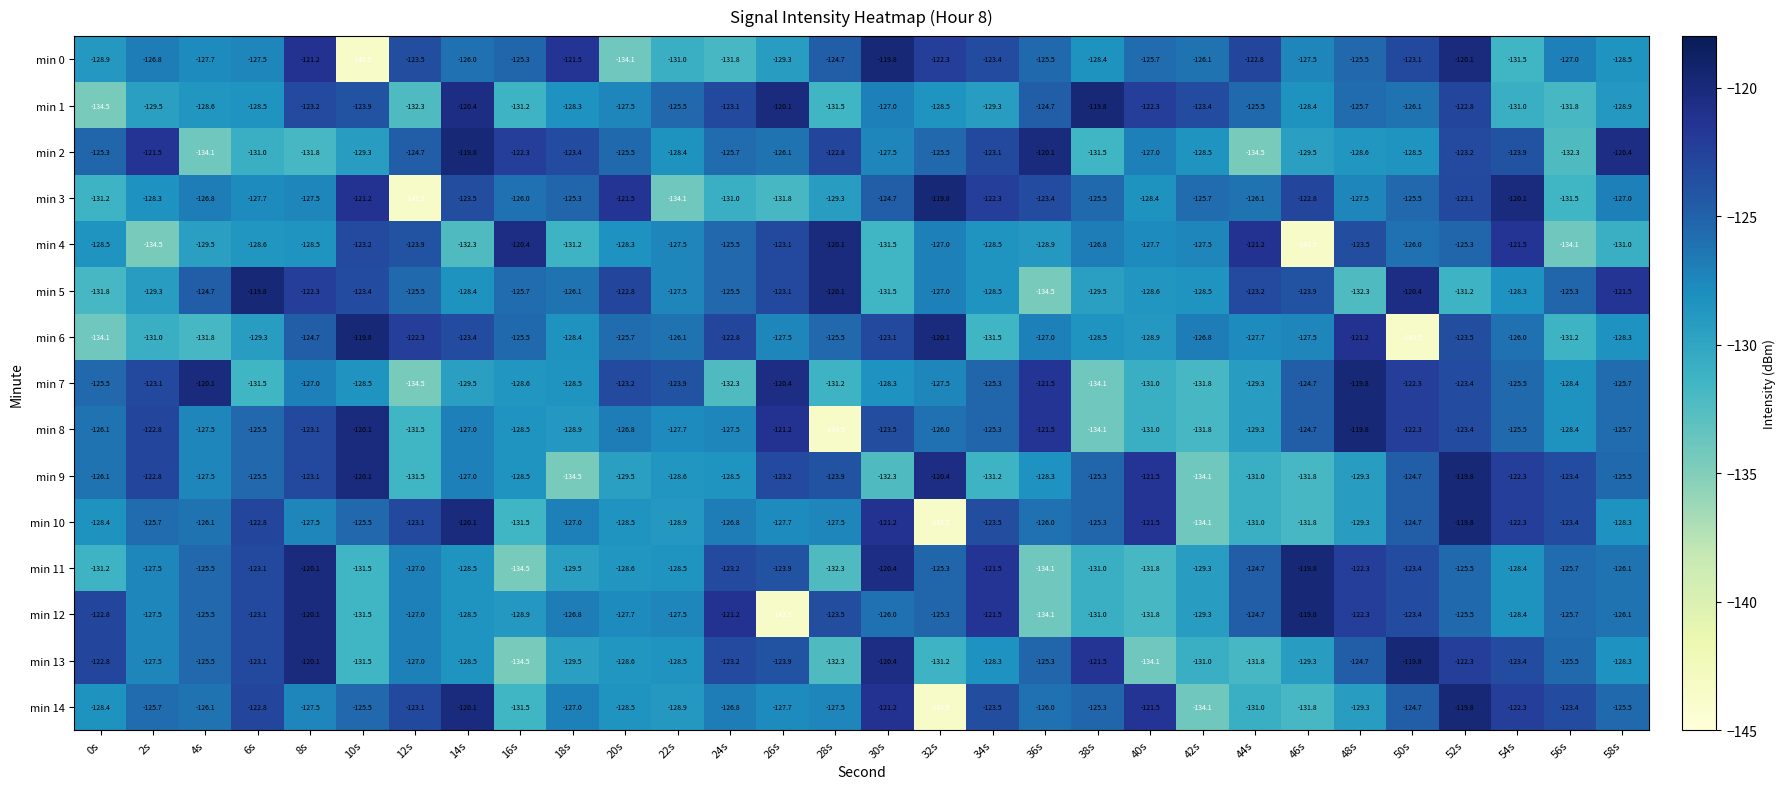

What is the difference between the highest and lowest values at 4s?

14.0